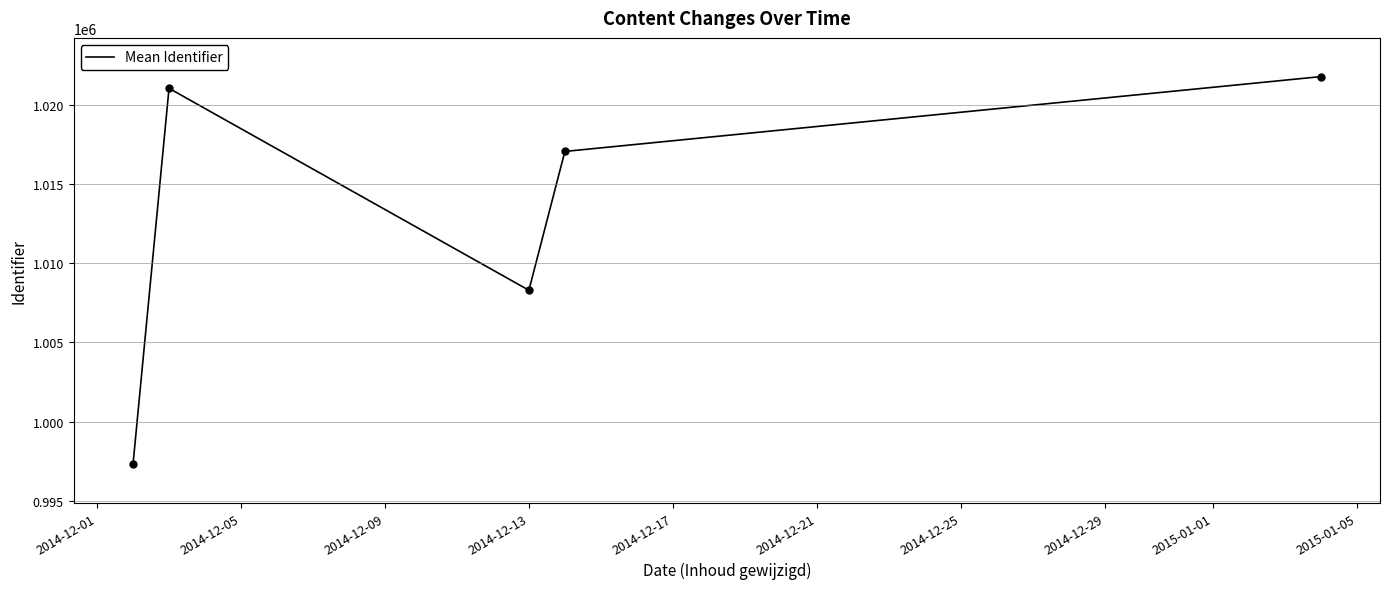

What is the difference between the second highest and minimum values?

23710